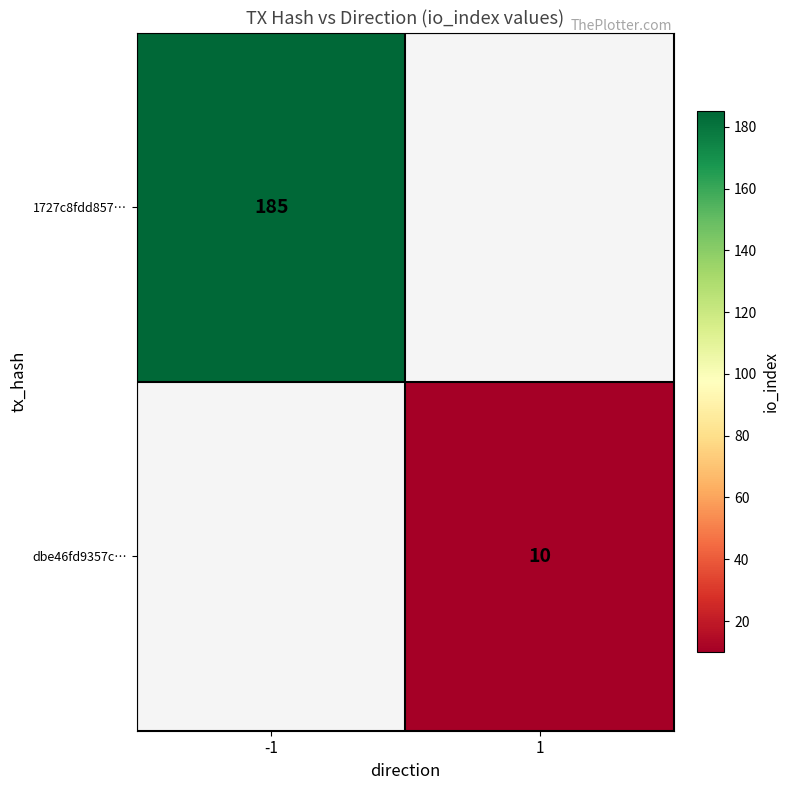

Is it true that dbe46fd9357c… equals 3.4 at 1?

False